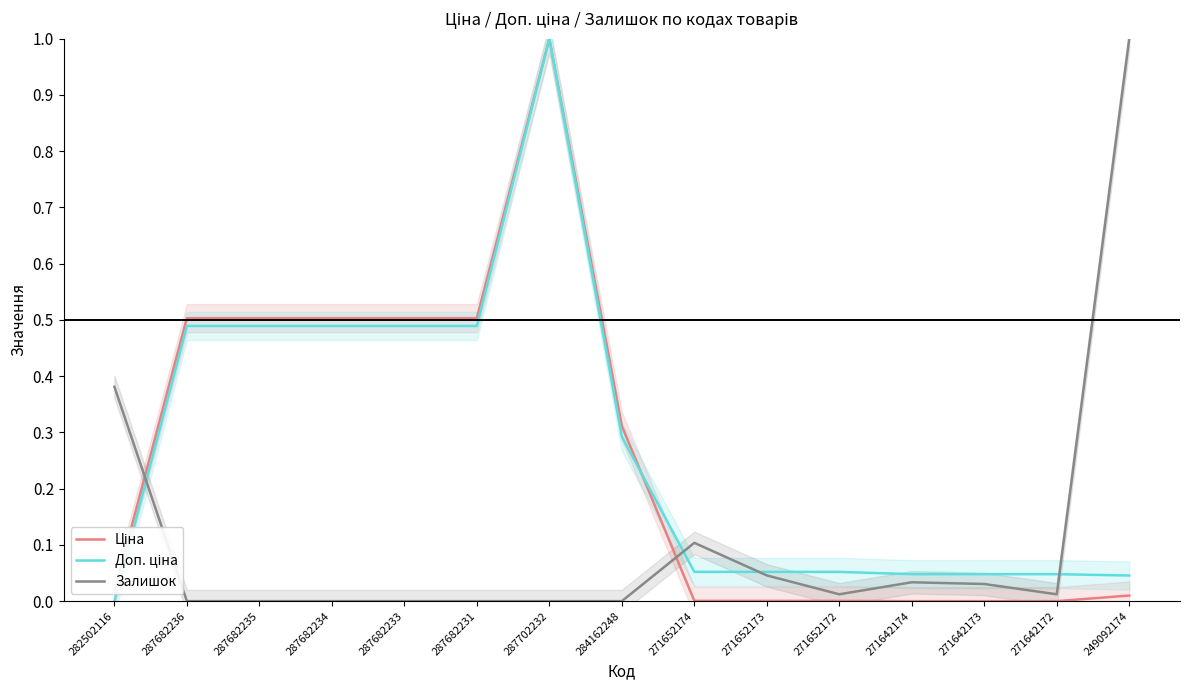

How many values in the Ціна series exceed 0?

12